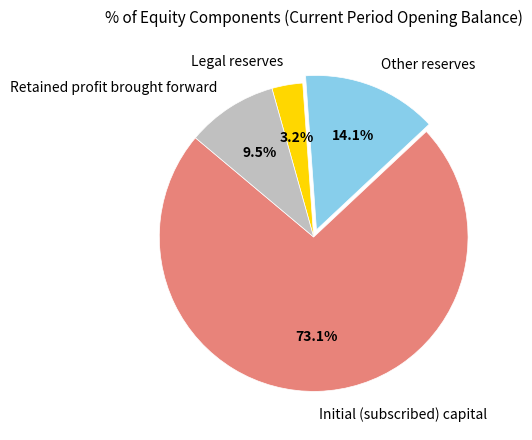

To the nearest percent, what is the difference between the Retained profit brought forward and Initial (subscribed) capital slice percentages?

64%